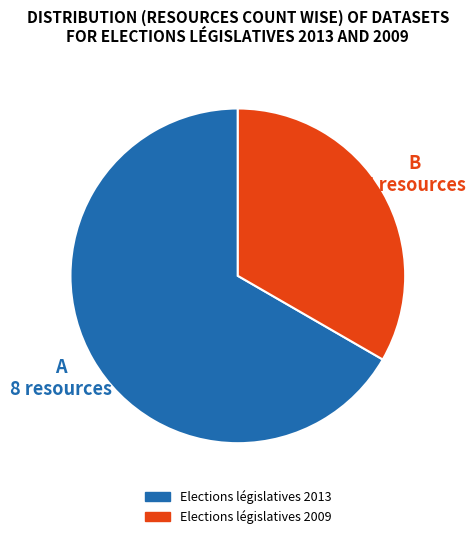

Which slice represents more than half of the pie?

Elections législatives 2013